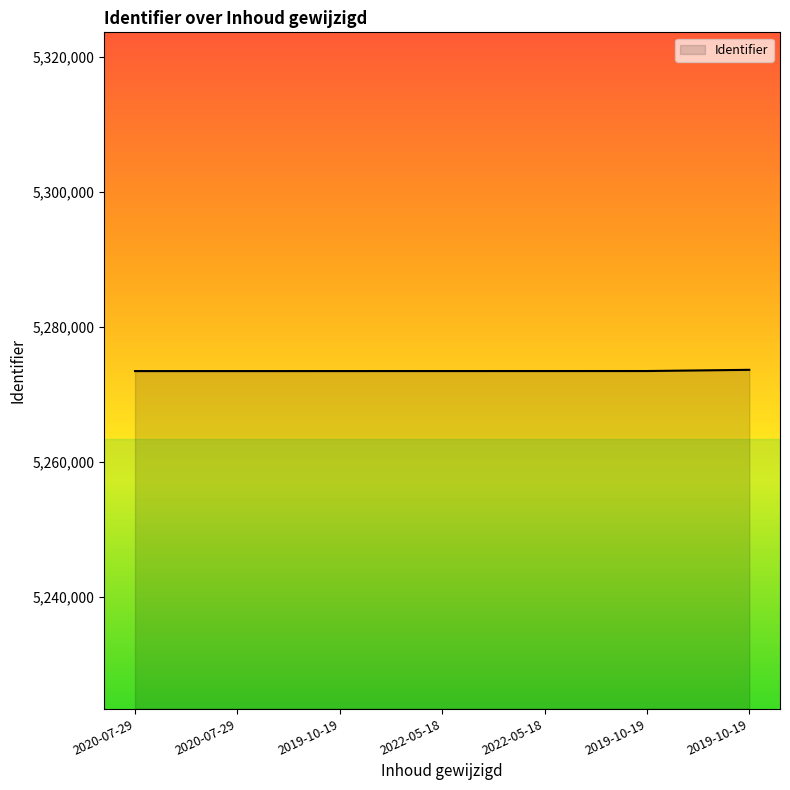

Reading left to right, list all the values displayed in this chart.

5273421	5273422	5273424	5273426	5273427	5273430	5273608